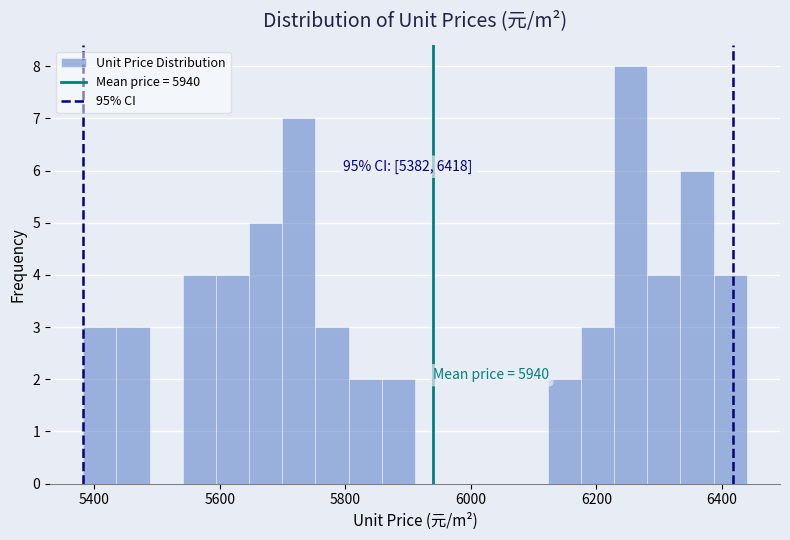

Read against the x-axis, roughly where is the centre of the tallest bar?

6260